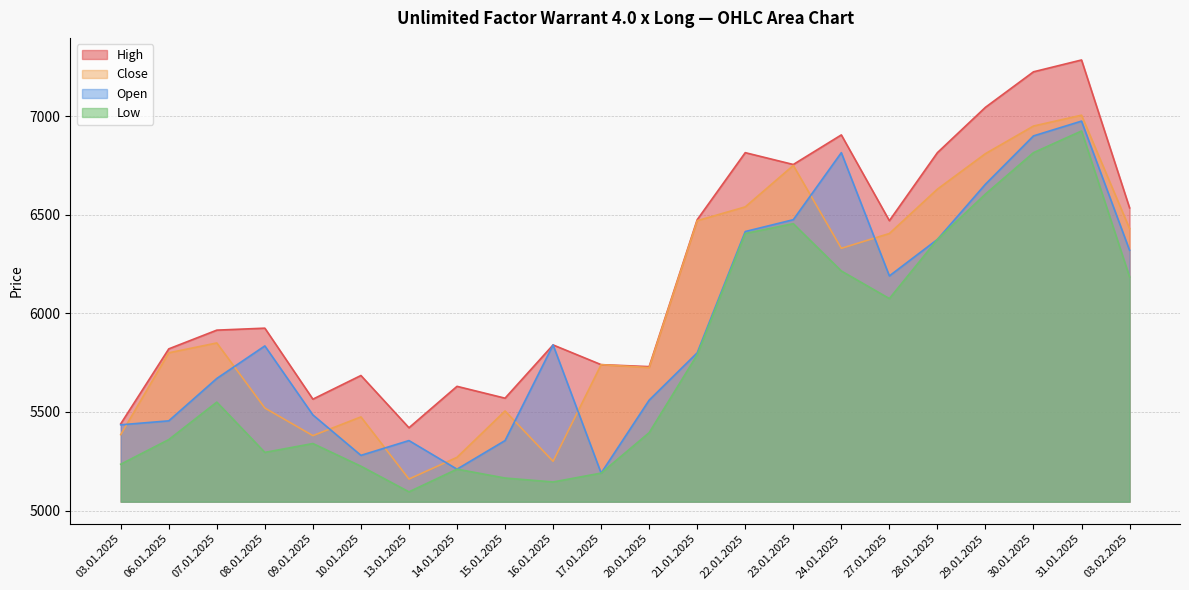

In High, how many points are higher than both neighbors (excluding endpoints)?

7